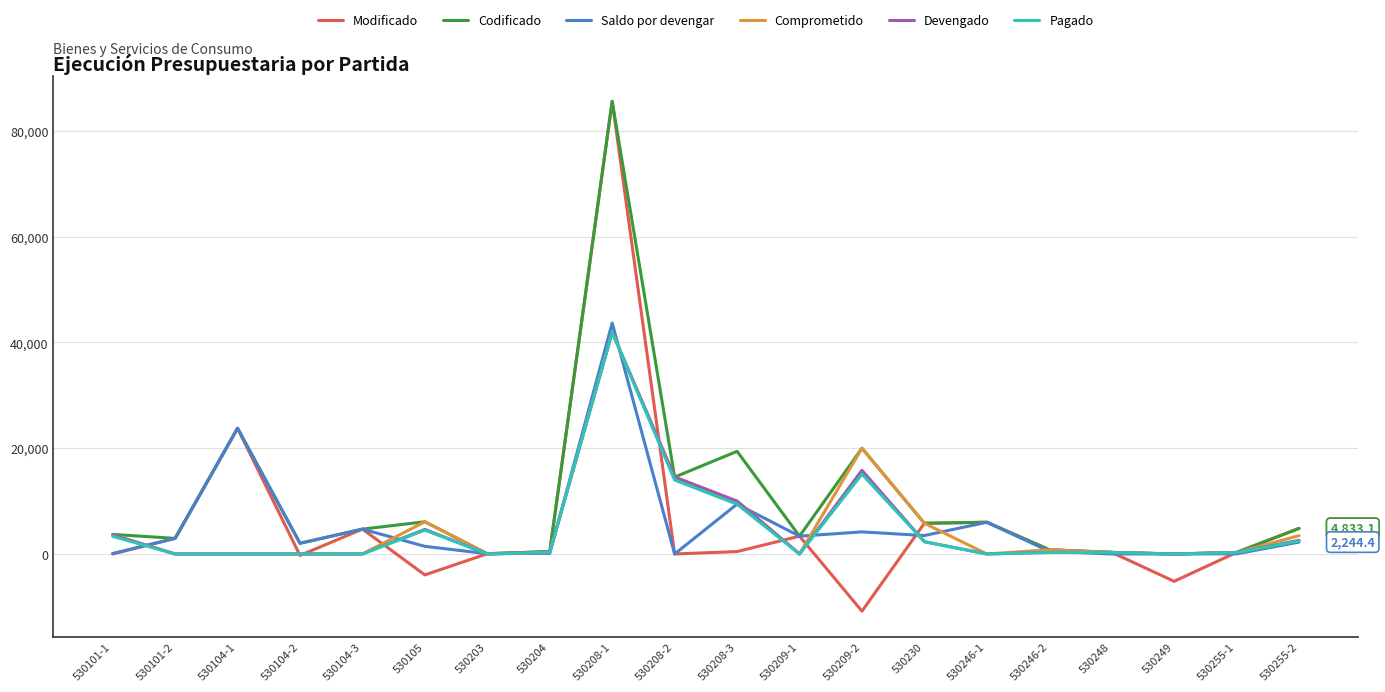

What is the highest value of the Comprometido series?

41934.6